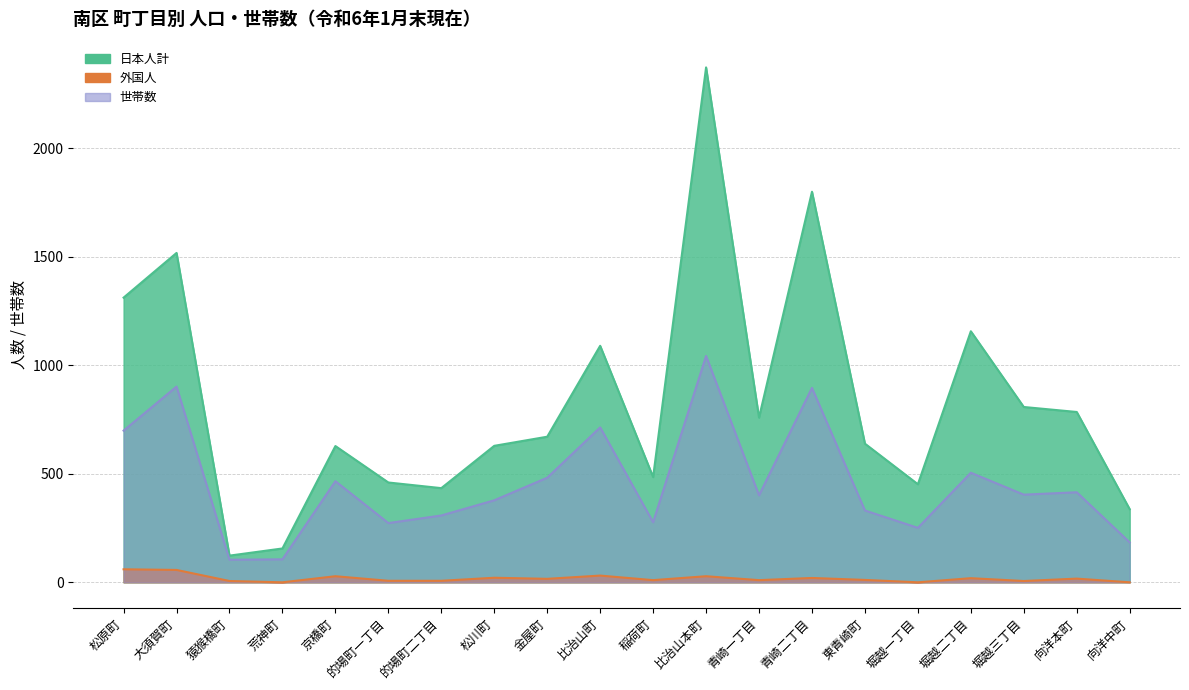

The value of 外国人 at 大須賀町 is 57. True or false?

True